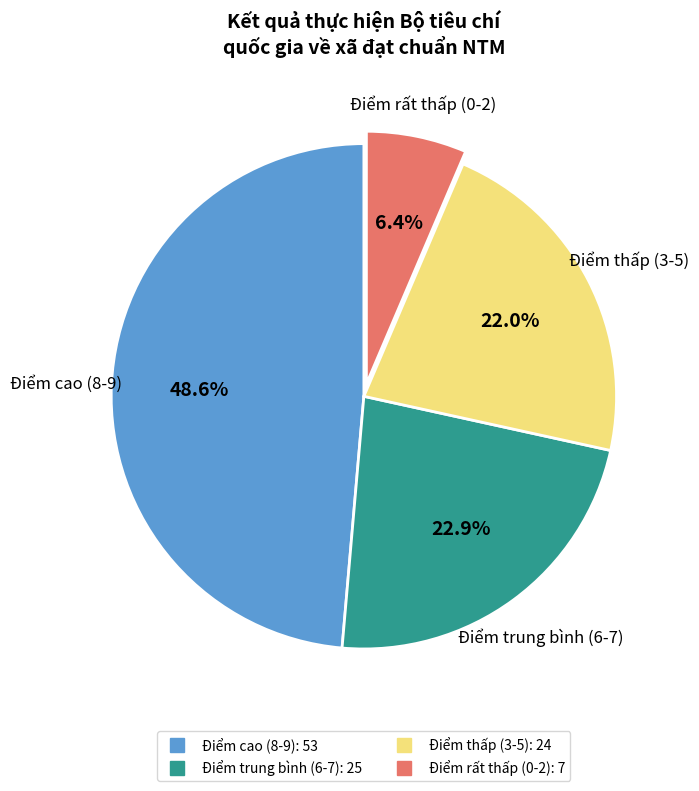

Is there any slice that represents more than half of the pie?

No